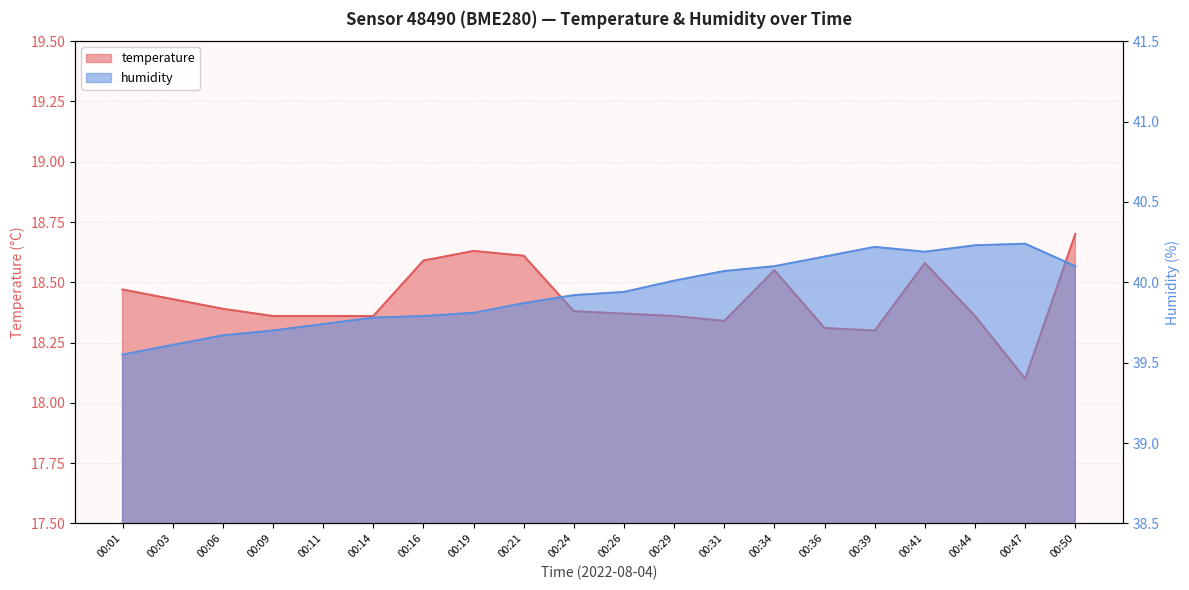

True or false: temperature and humidity intersect in this chart.

False